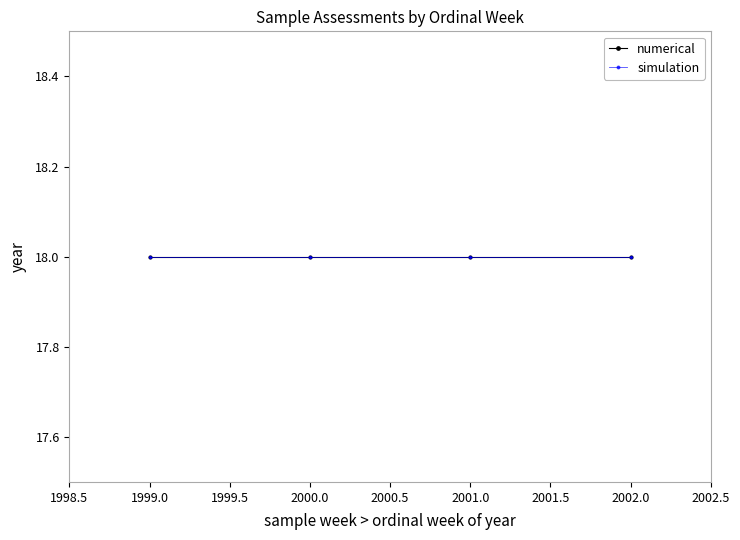

What is the difference between the maximum and minimum values?

3